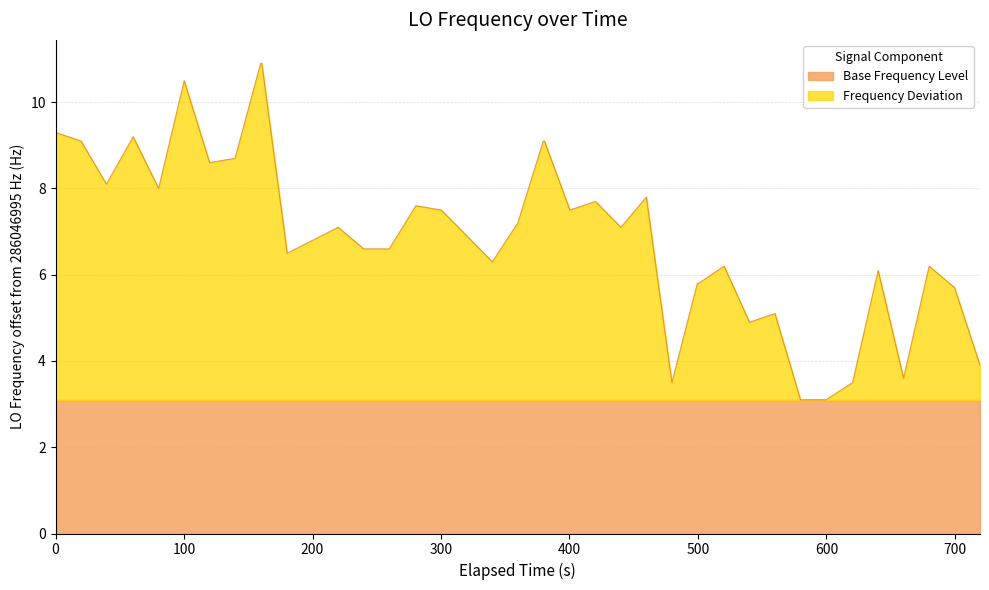

What is the minimum value for Base Frequency Level?

3.1